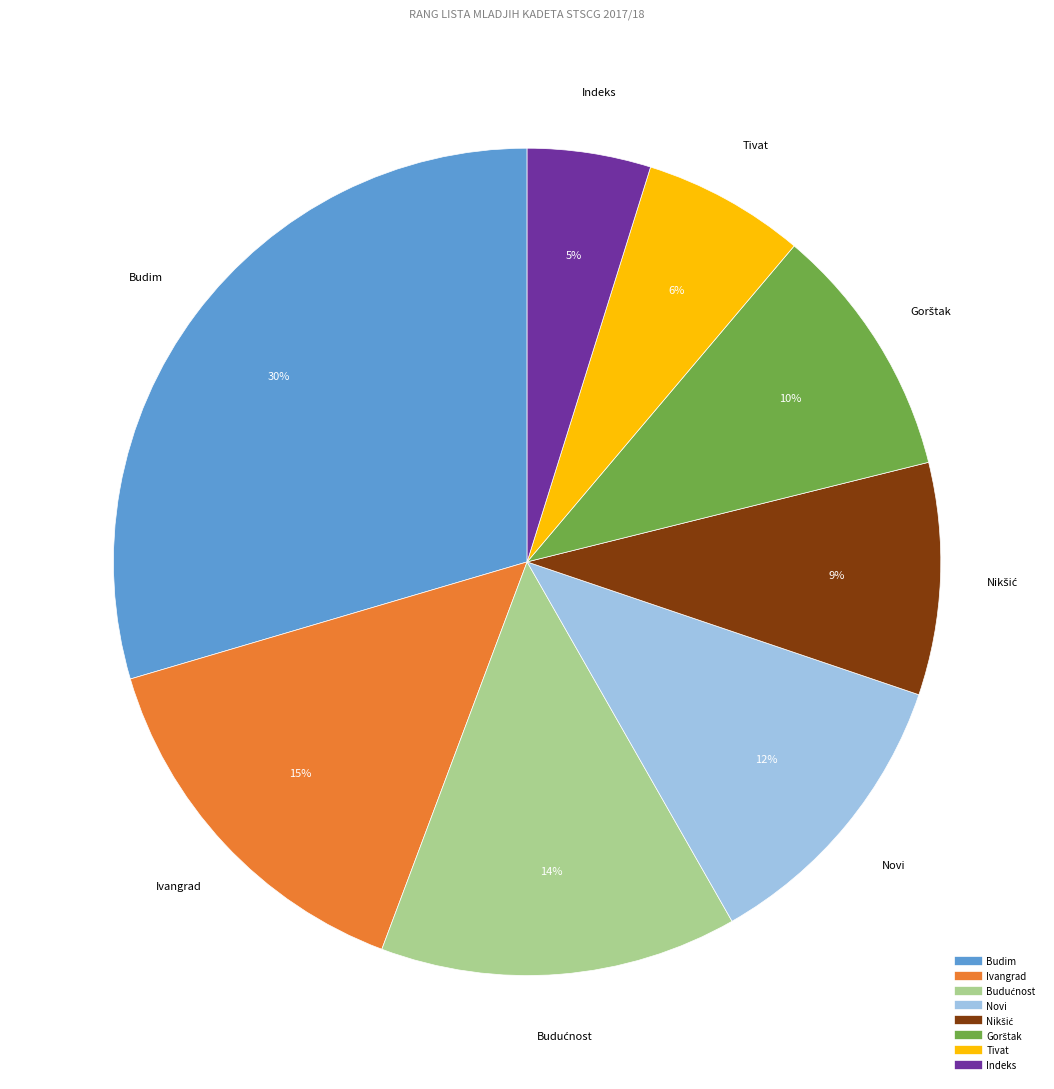

What is the smallest slice in the pie chart?

Indeks